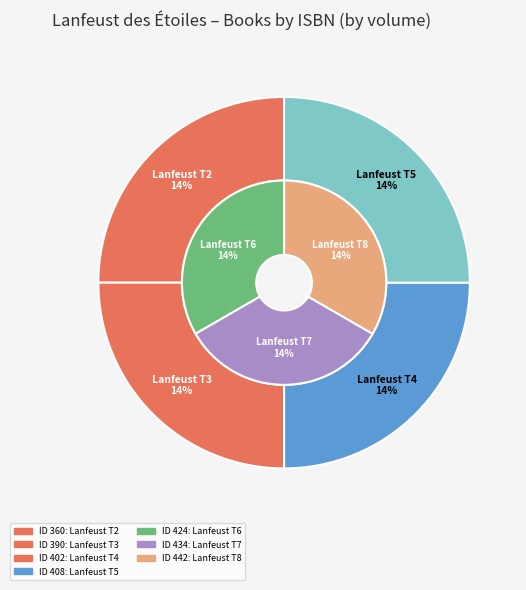

The 390 slice represents 14% of the pie. True or false?

True